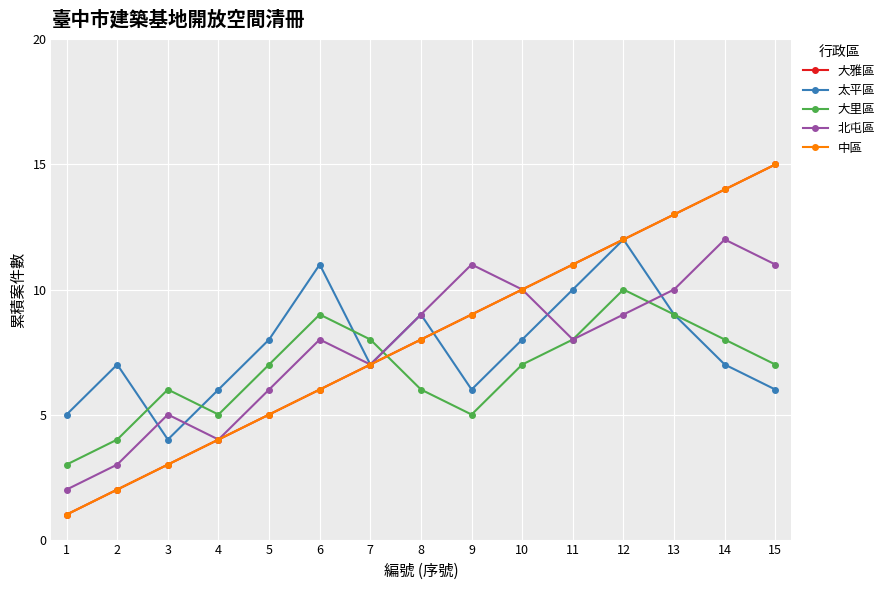

True or false: 中區 and 大雅區 intersect in this chart.

False